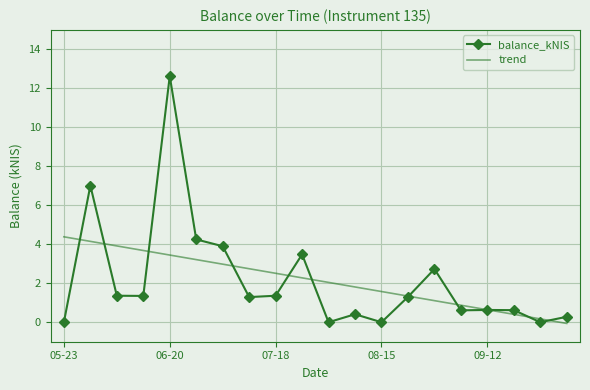

How many times do trend and balance_kNIS cross each other?

11